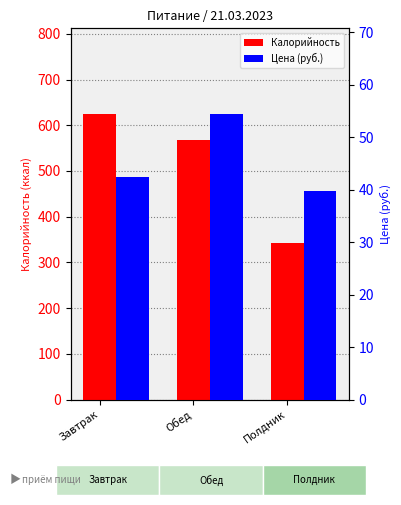

Which label corresponds to the smallest value in the chart?

Полдник